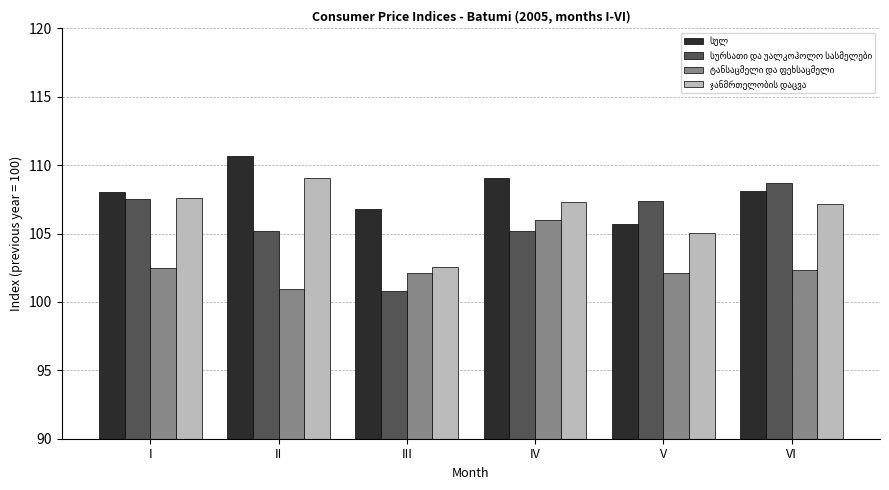

What is the total value across all series at IV?

427.5